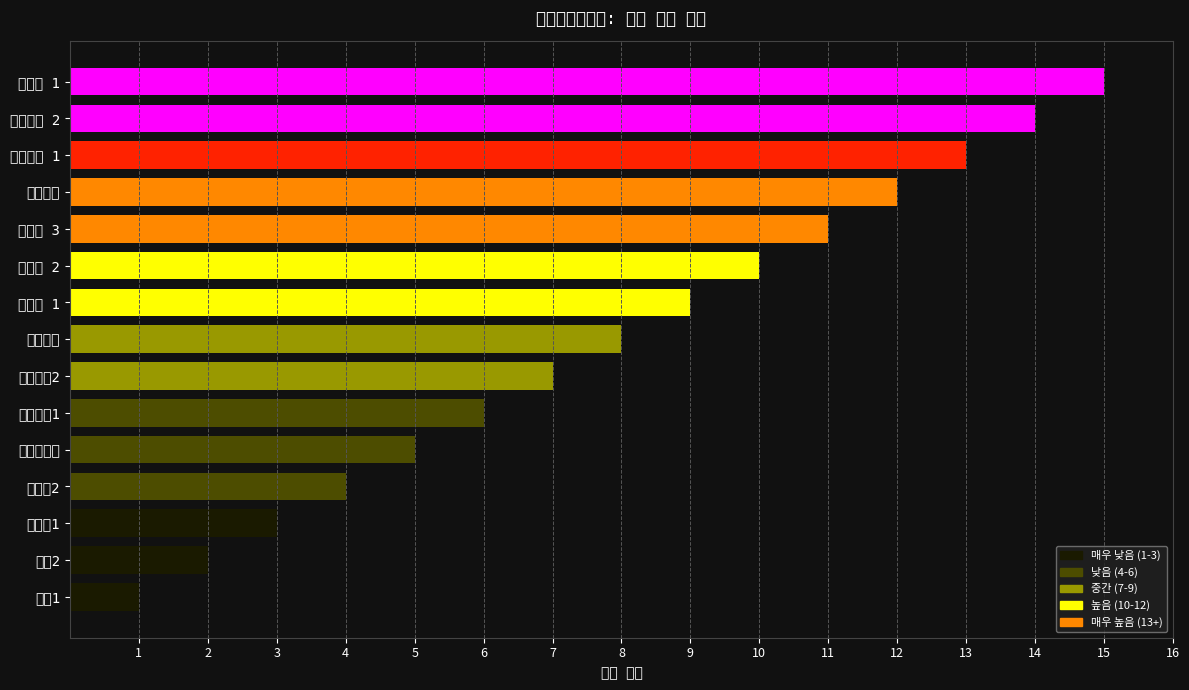

How many data points are less than 8?

7